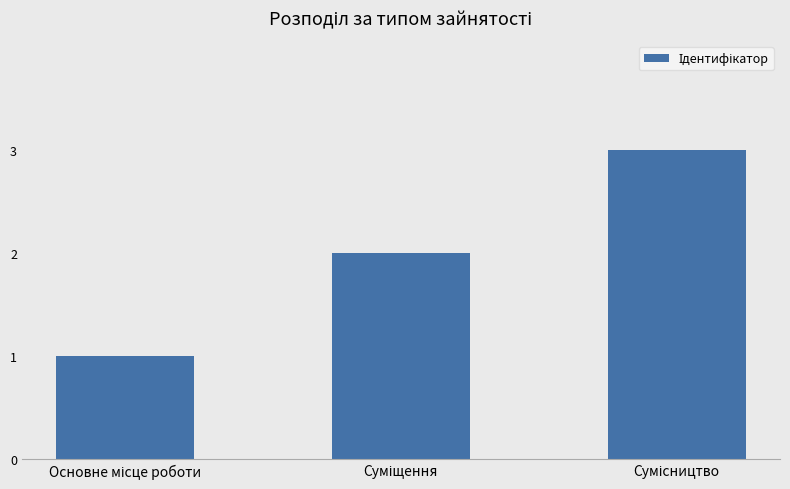

What is the sum of all values?

6